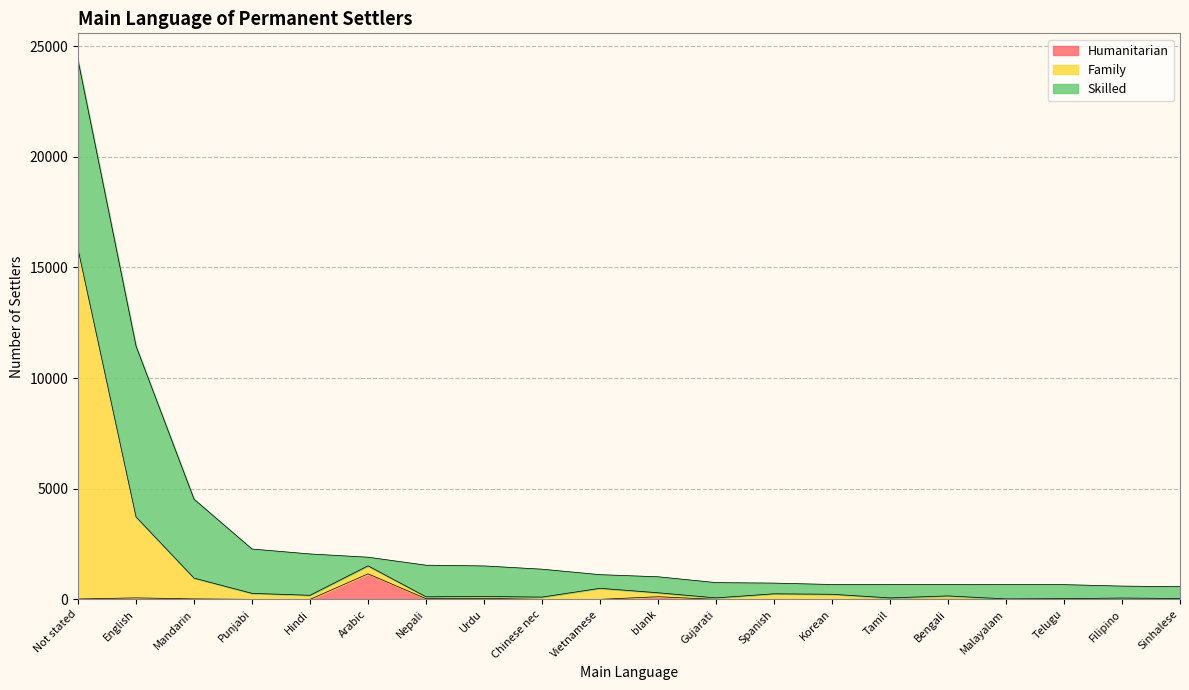

What is the lowest value of the Family series?

21